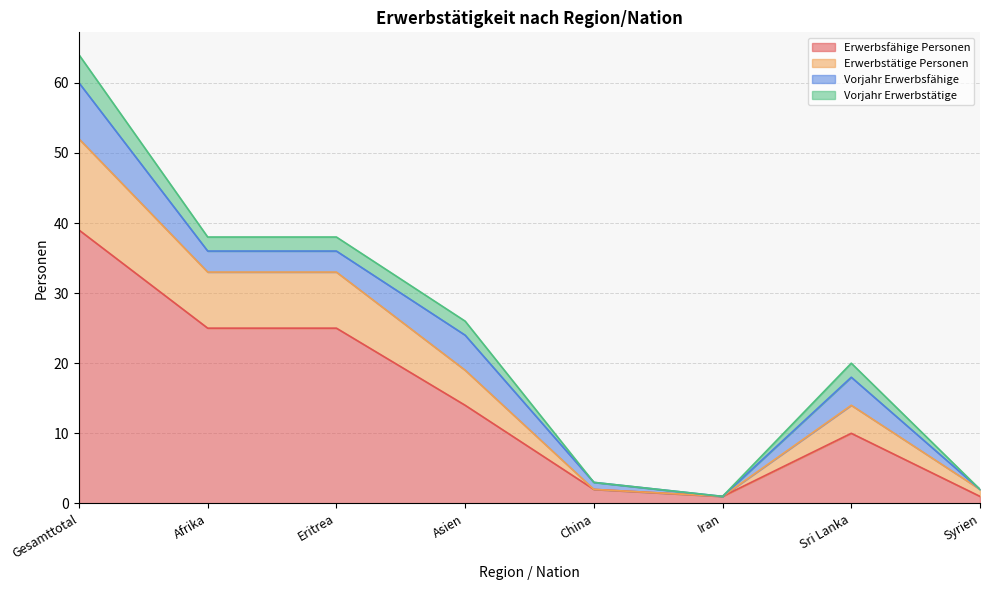

At which label is Erwerbsfähige Personen closest to 20?

Afrika